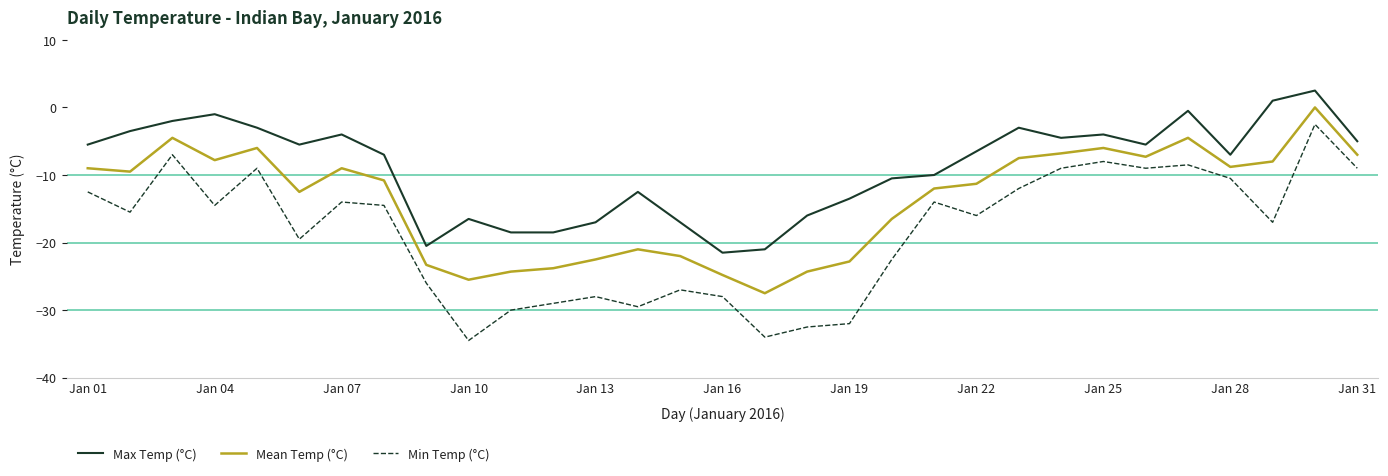

Which series has the widest spread of values?

Min Temp (°C)